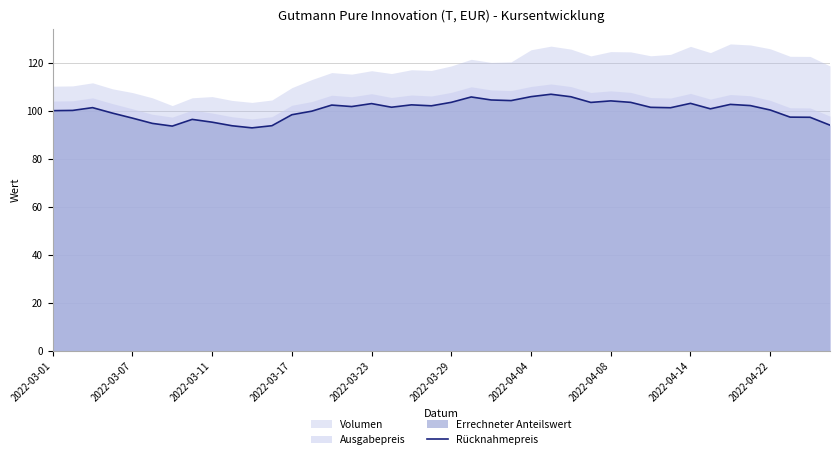

What is the lowest value of the Rücknahmepreis series?

92.8